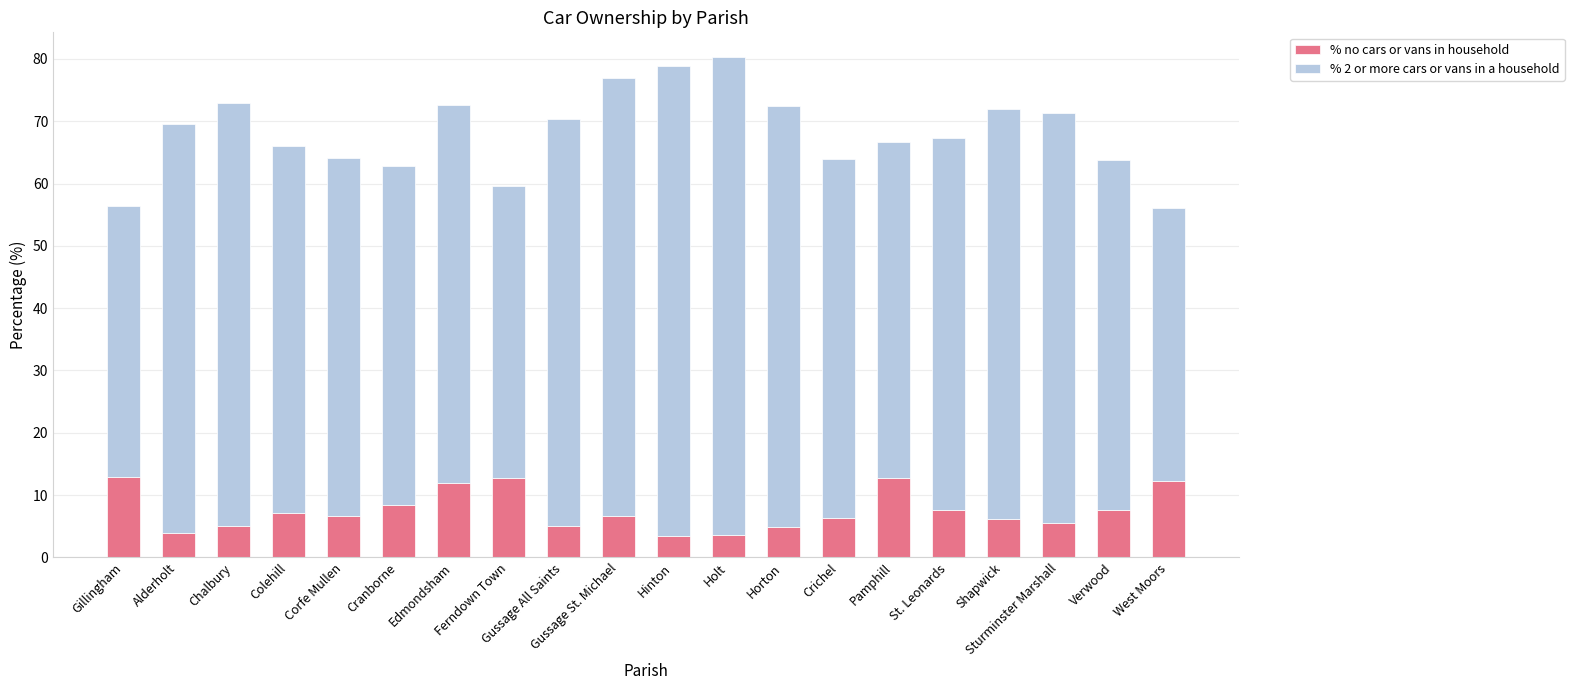

What is the difference between the maximum and minimum values in the % no cars or vans in household series?

9.5